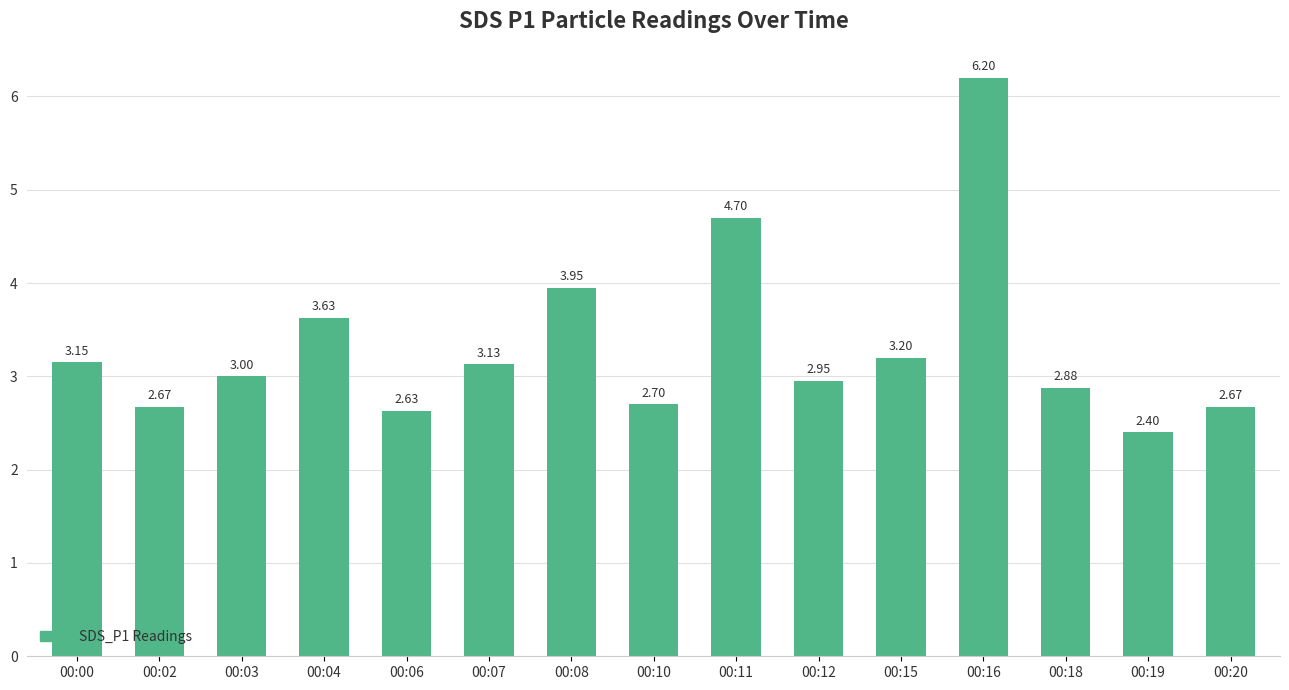

The value at 00:19 is 2.4. True or false?

True